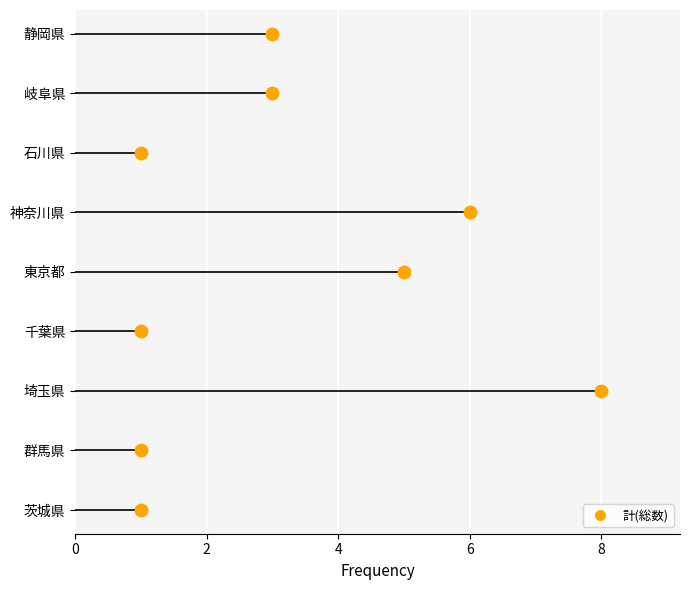

Which category has the highest value in the ライフライン・設備計 series?

埼玉県